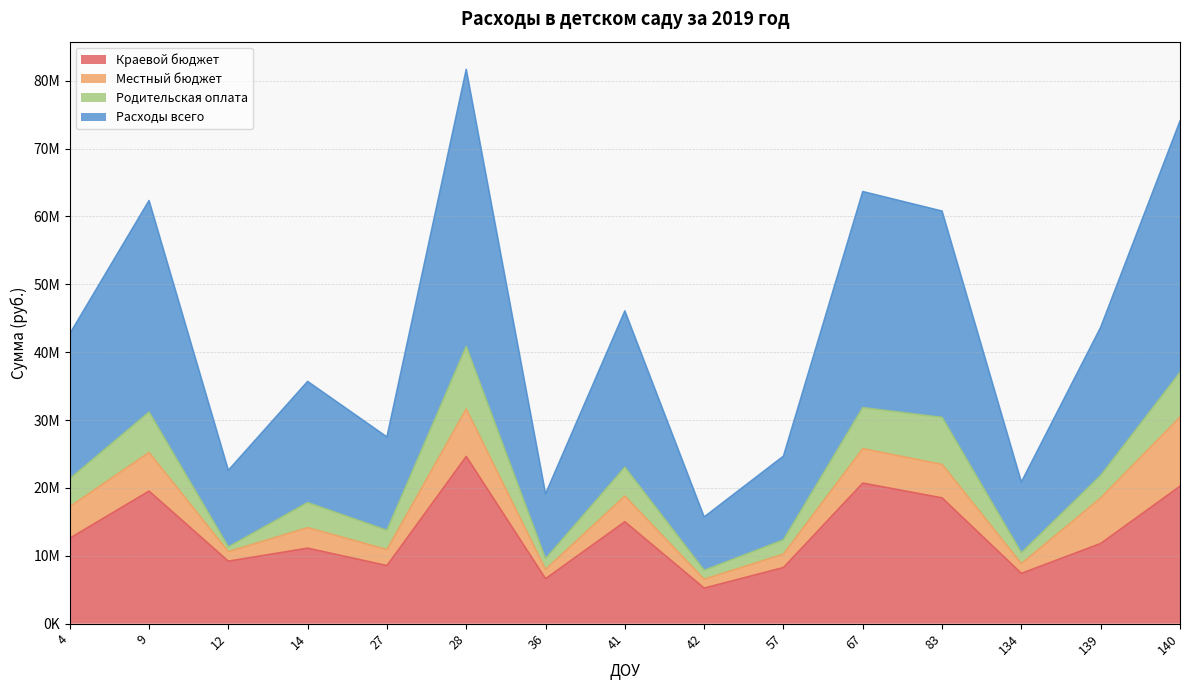

Is the value of Краевой бюджет at 28 greater than the value of Расходы всего at 67?

No